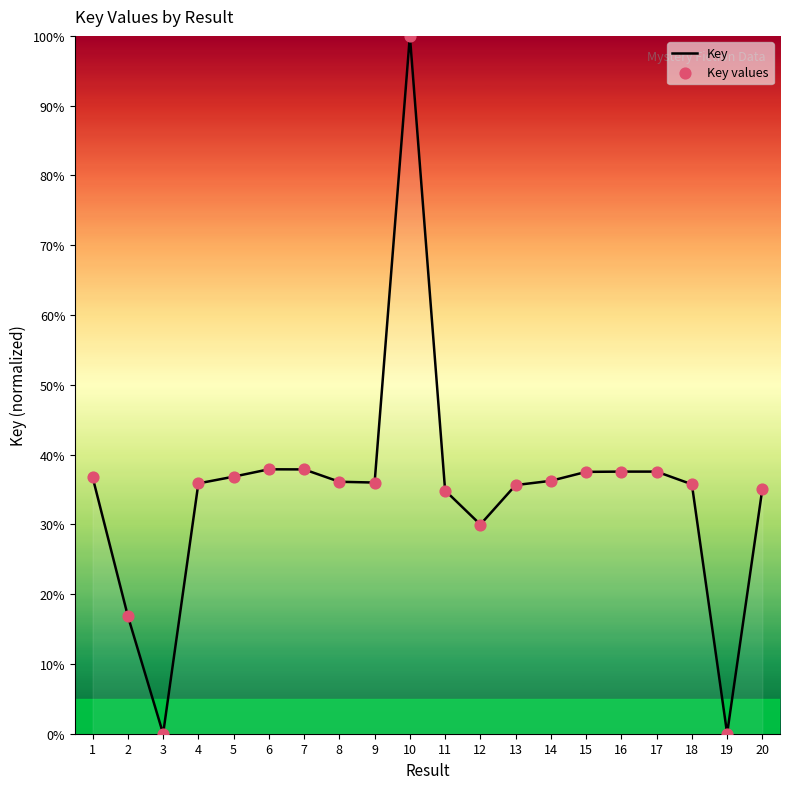

What is the maximum value shown in the chart?

100.0